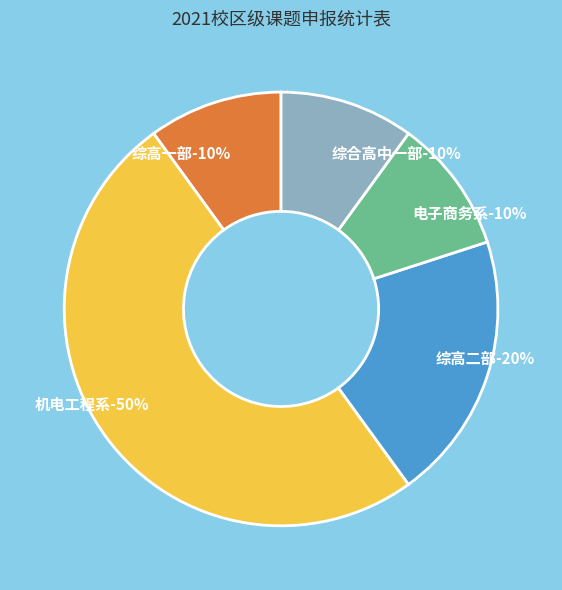

Count the number of slices in the pie.

5